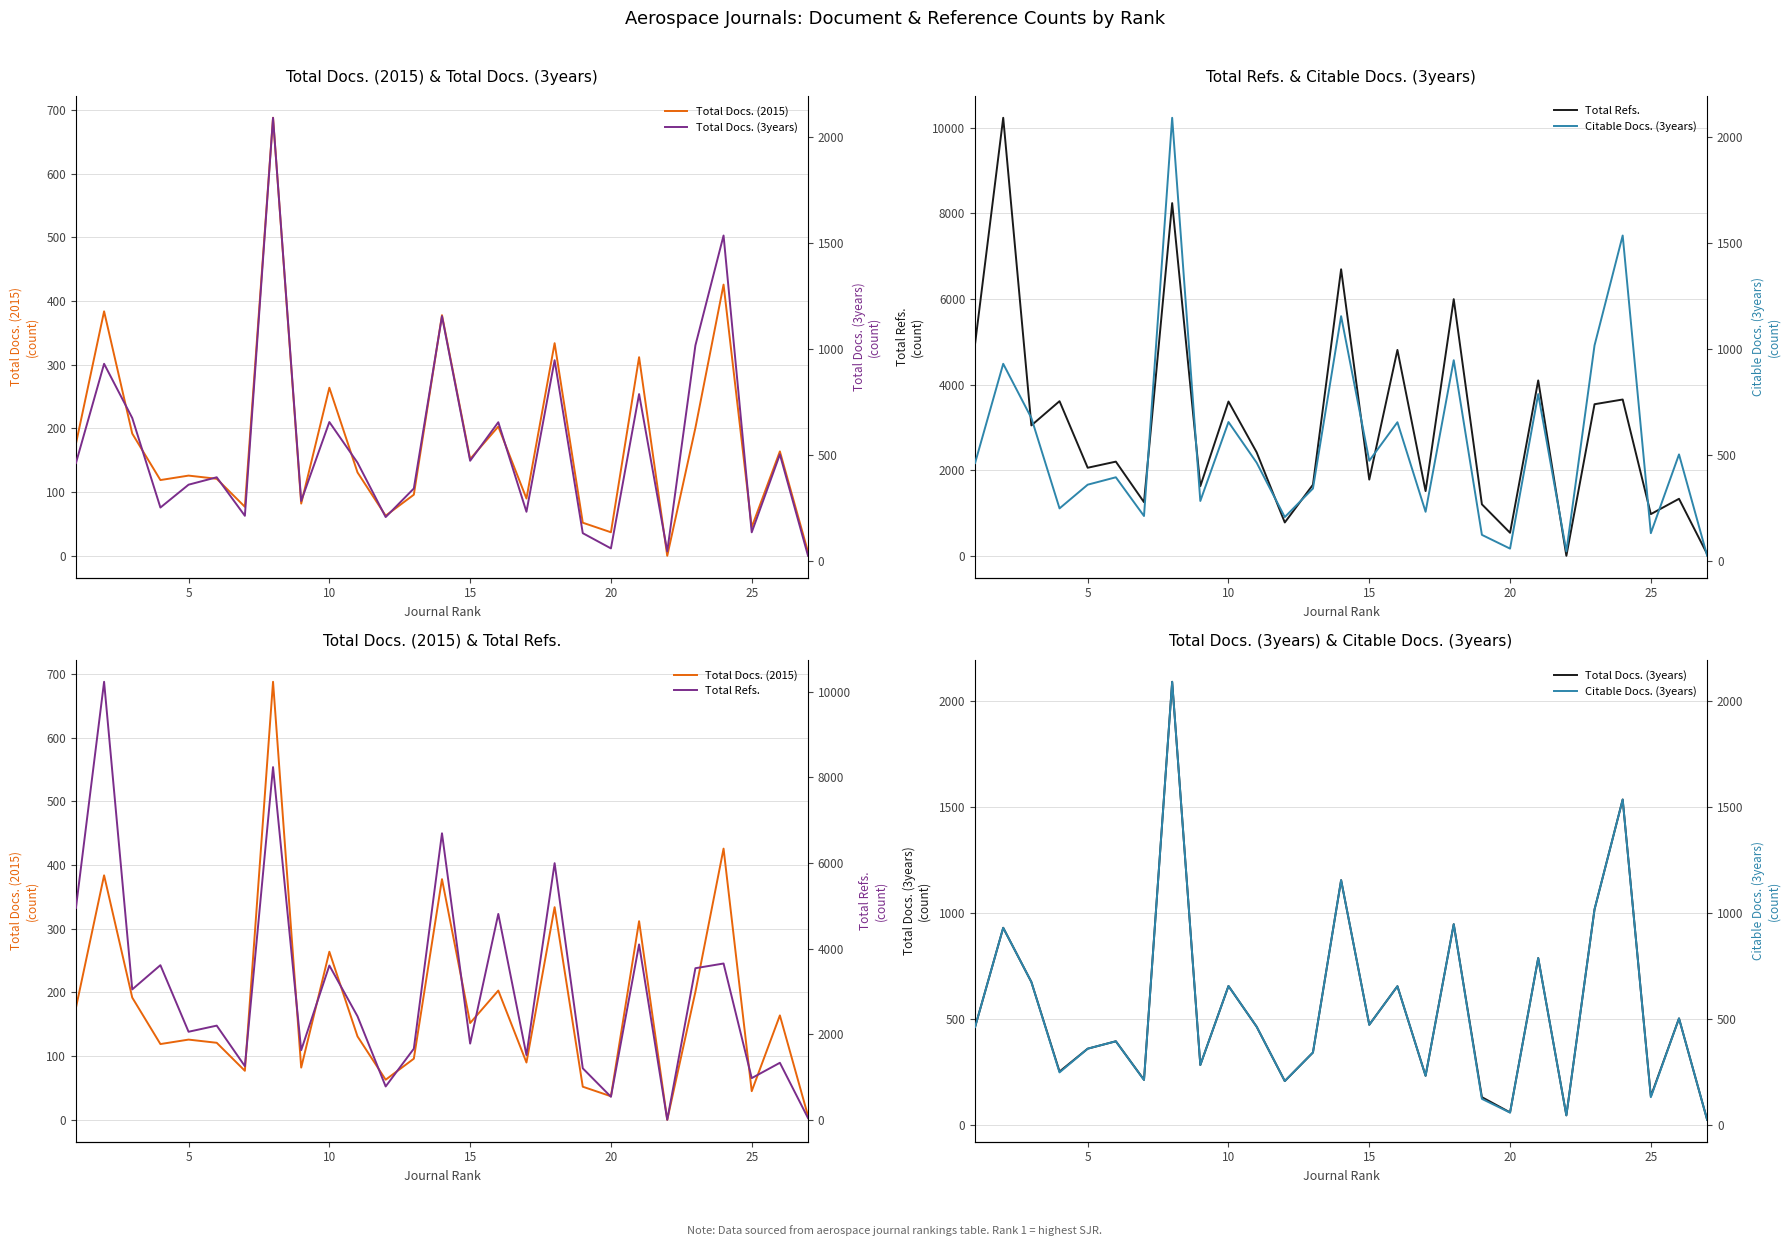

Rank the series at 10 from lowest to highest value.

Total Docs. (2015), Total Docs. (3years), Citable Docs. (3years), Total Refs.